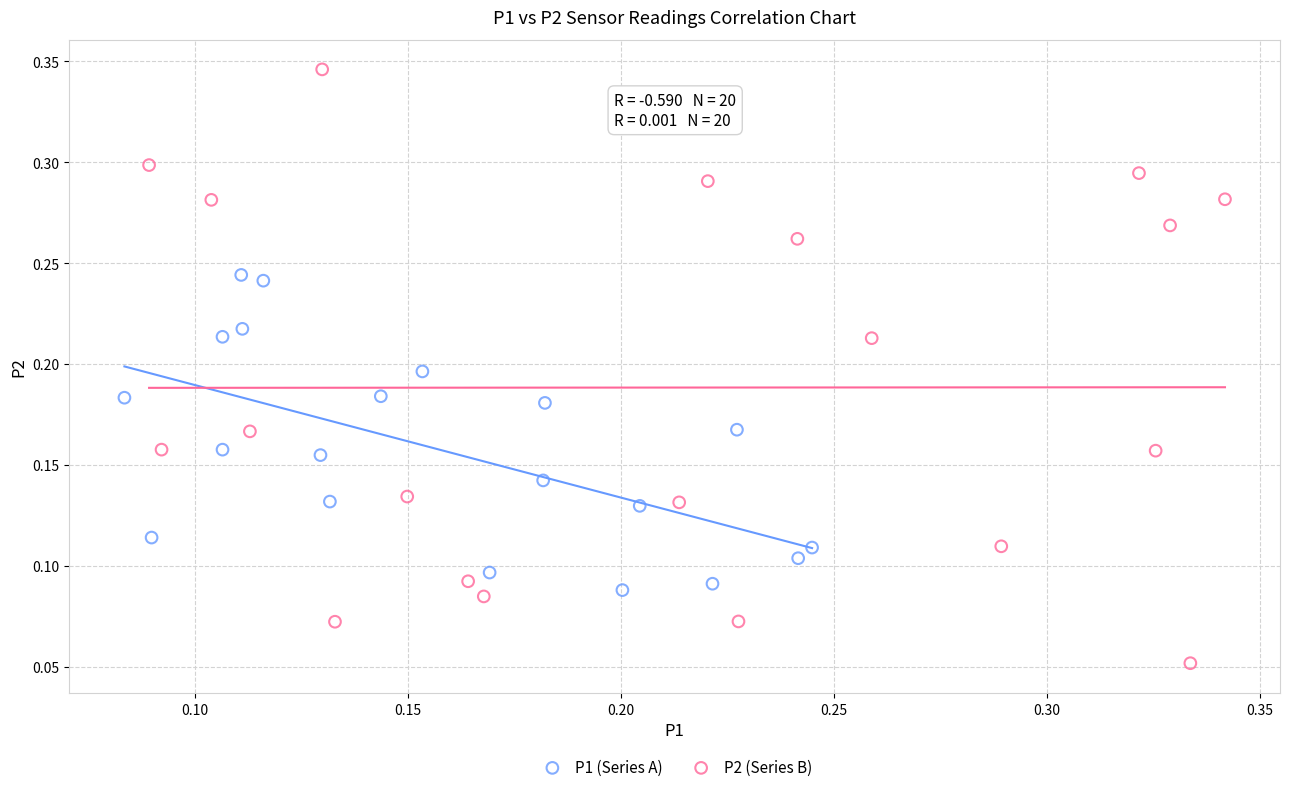

Which series reaches the minimum Y coordinate?

P2 (Series B)